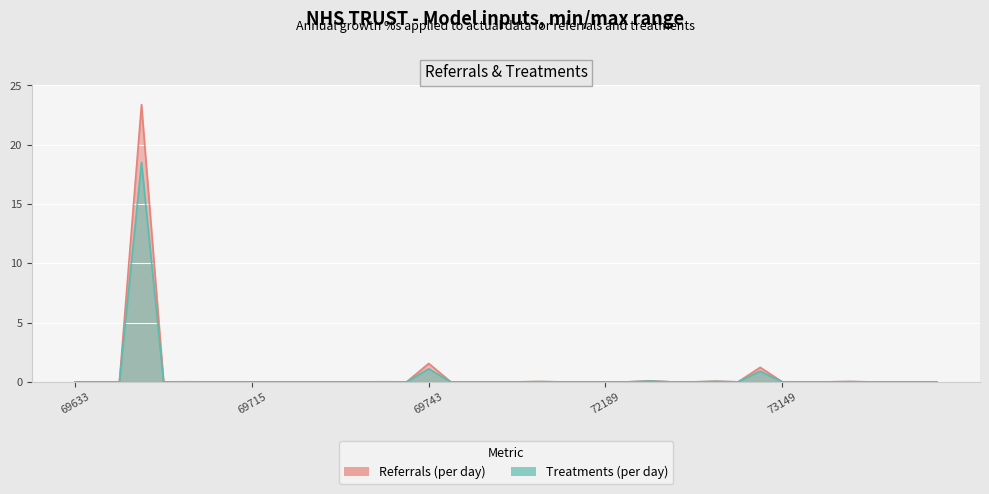

In Treatments (per day), how many points are higher than both neighbors (excluding endpoints)?

9